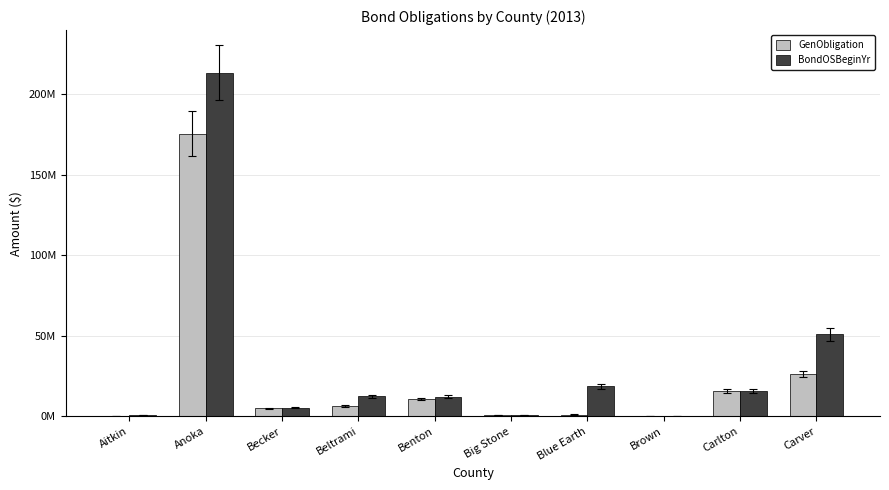

What is the sum of all GenObligation values?

241505000